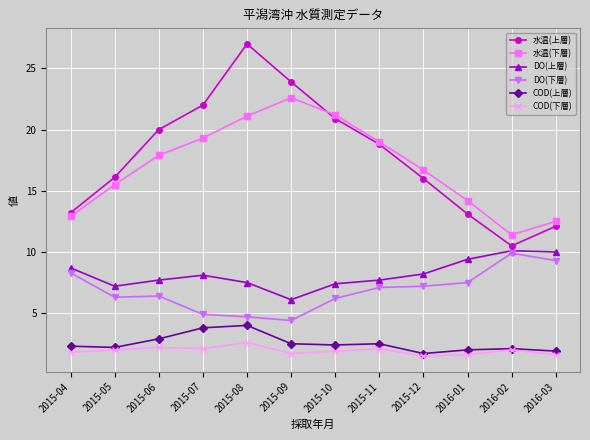

Which series has the largest range (max minus min)?

水温(上層)